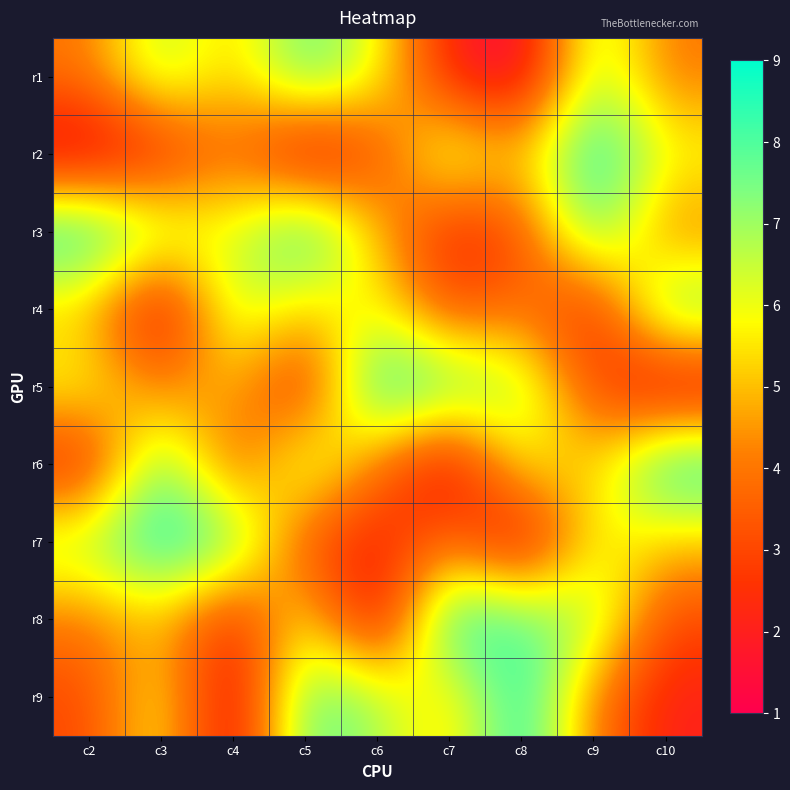

Between c6 and c3, which is larger?

c3